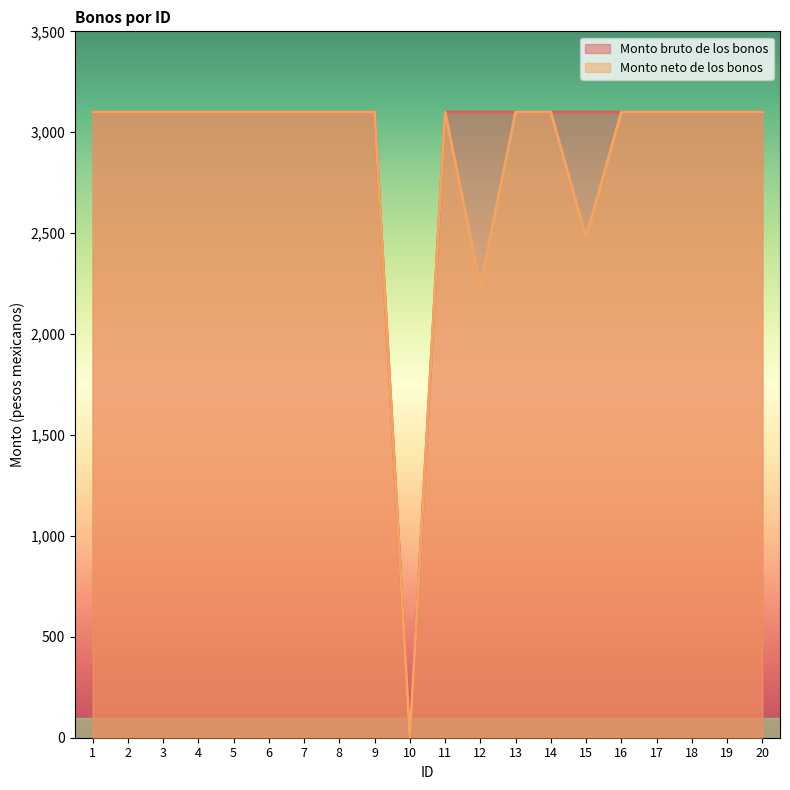

The value of Monto bruto de los bonos at 5 is 3100.0. True or false?

True